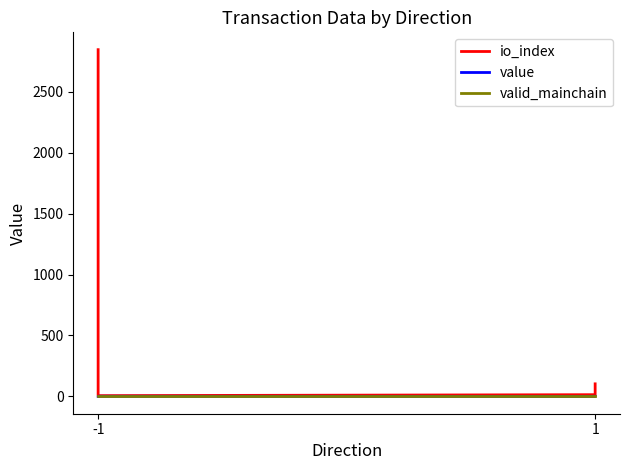

True or false: valid_mainchain and value intersect in this chart.

False